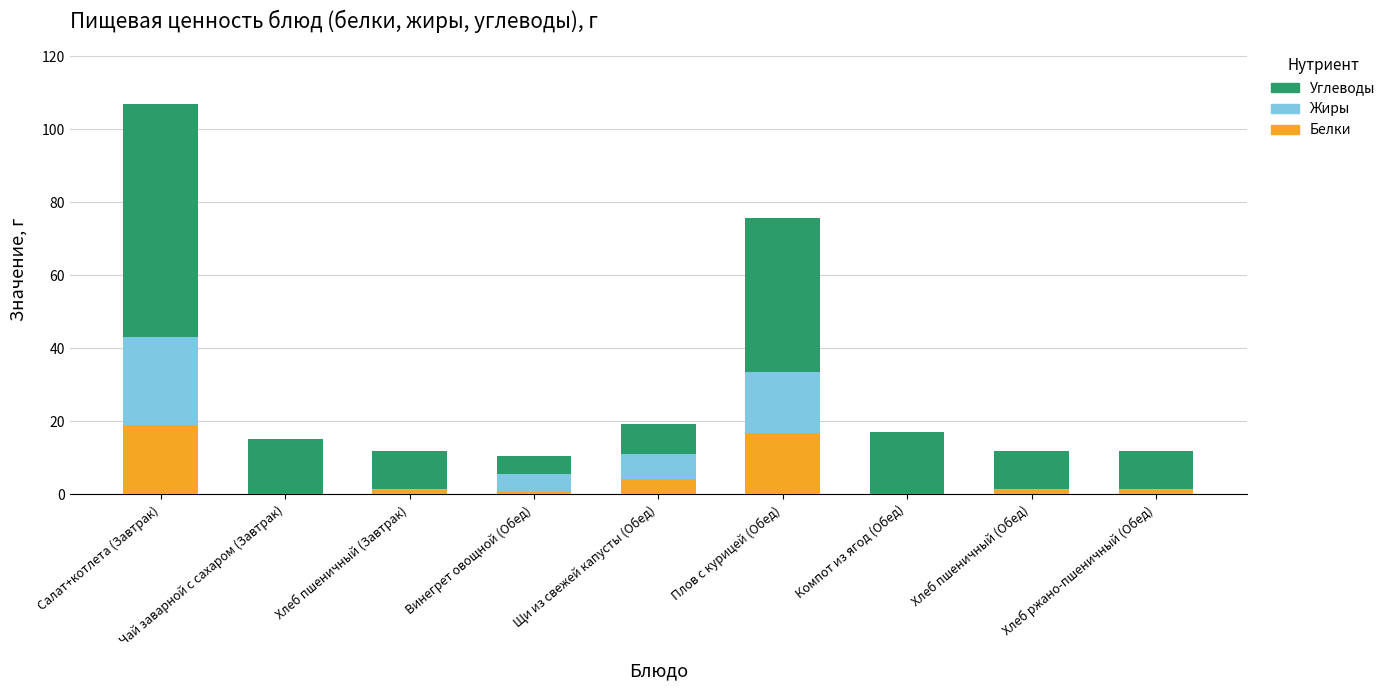

What is the maximum value for Белки?

19.0